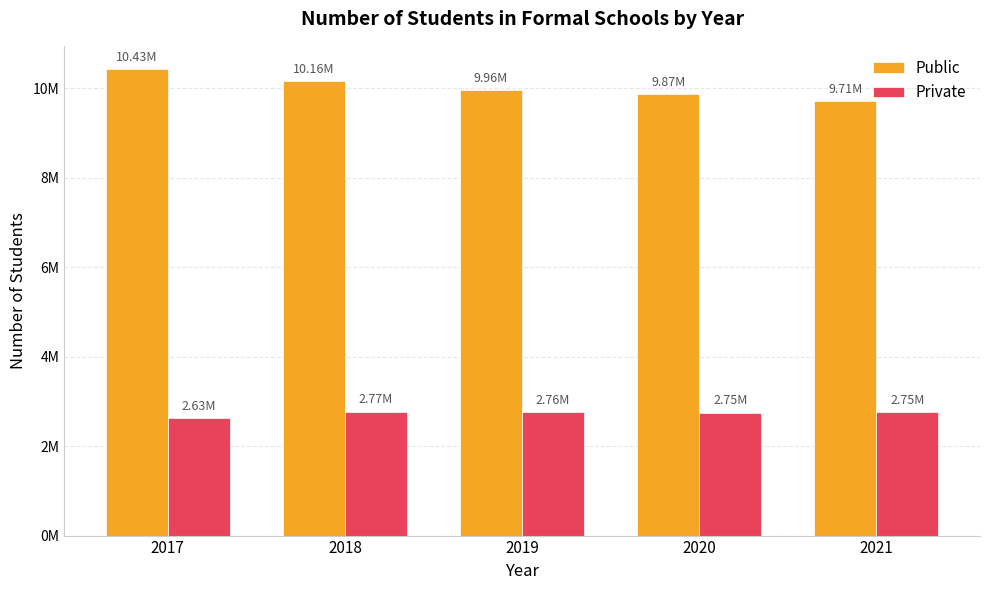

What are all the series names shown in the legend?

Public, Private